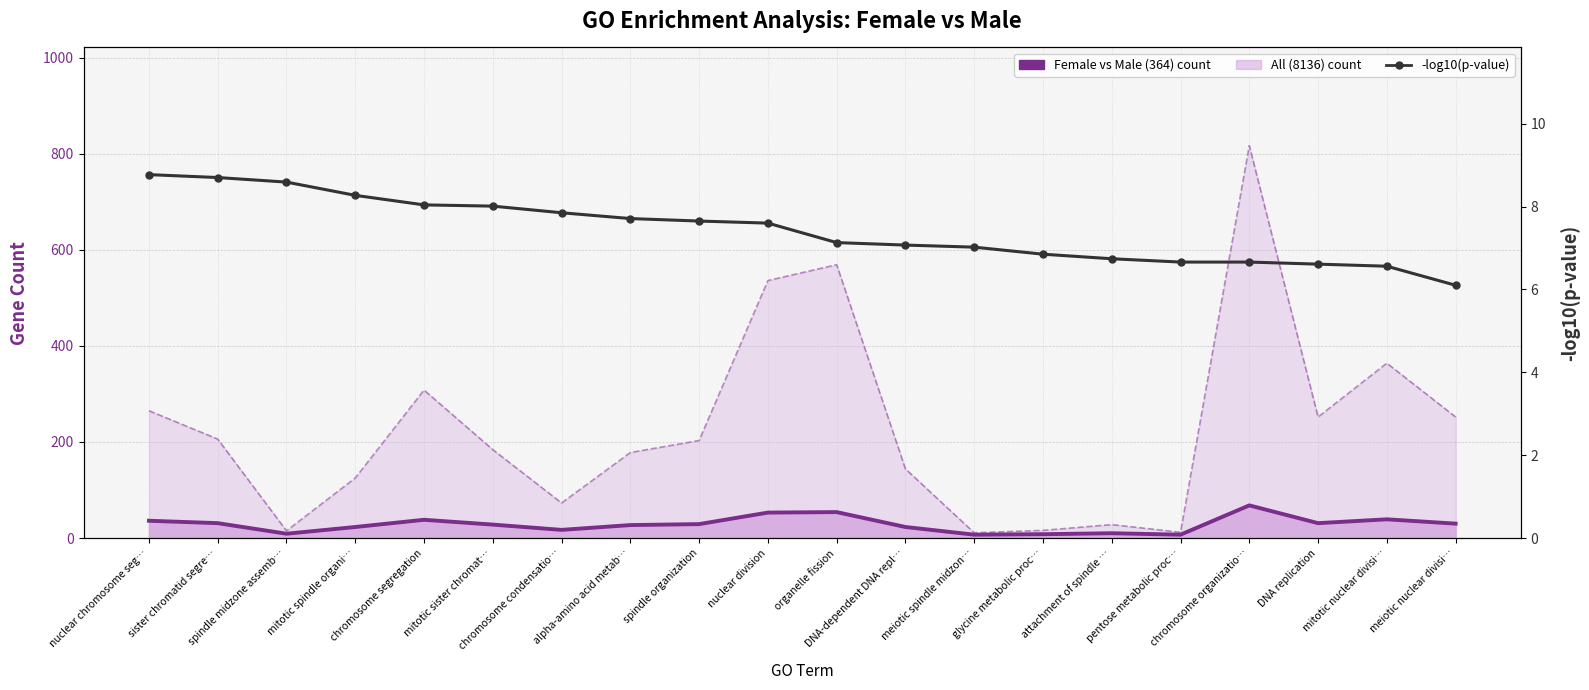

Which series has the largest total across all categories?

All (8136)